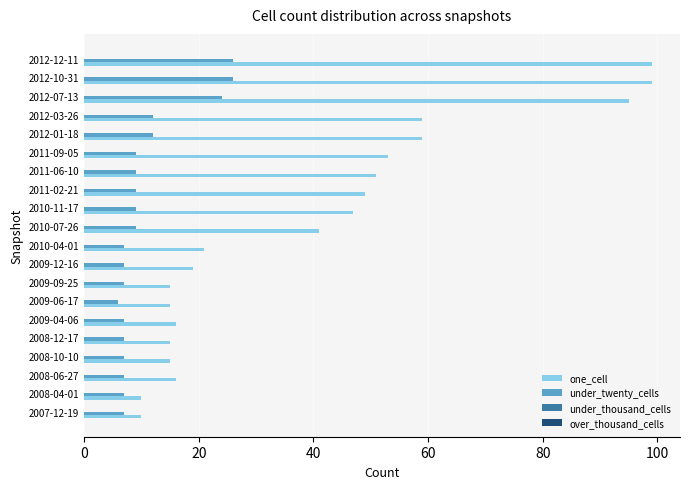

Which series has the largest total across all categories?

one_cell